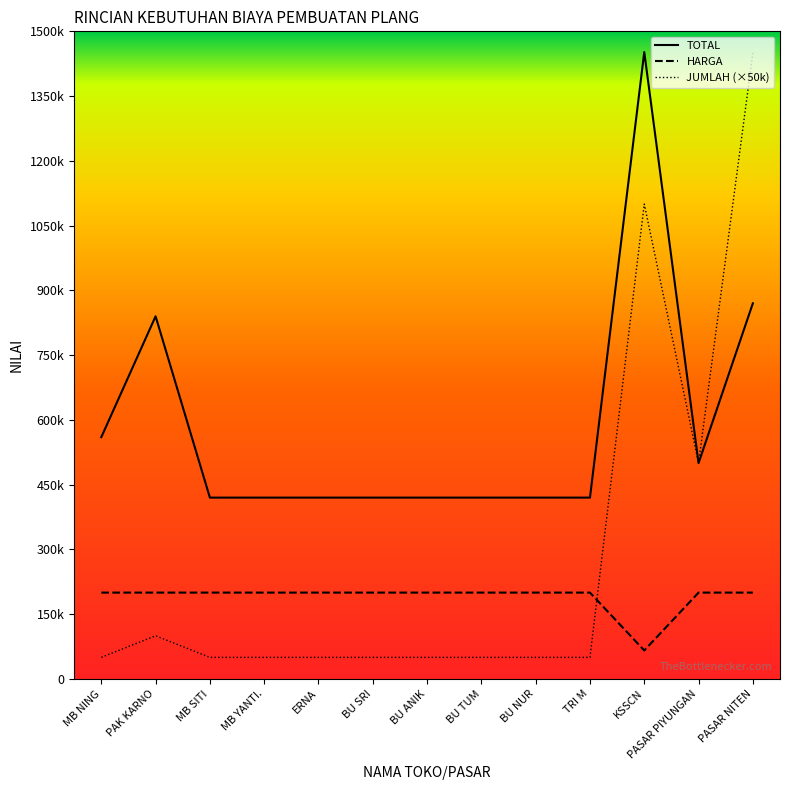

Reading right to left, list all the values displayed in this chart.

TOTAL: PASAR NITEN=870000	PASAR PIYUNGAN=500000	KSSCN=1452000	TRI M=419999	BU NUR=419999	BU TUM=419999	BU ANIK=419999	BU SRI=419999	ERNA=419999	MB YANTI.=419999	MB SITI=419999	PAK KARNO=839999	MB NING=560000
HARGA: PASAR NITEN=200000	PASAR PIYUNGAN=200000	KSSCN=66000	TRI M=200000	BU NUR=200000	BU TUM=200000	BU ANIK=200000	BU SRI=200000	ERNA=200000	MB YANTI.=200000	MB SITI=200000	PAK KARNO=200000	MB NING=200000
JUMLAH (×50k): PASAR NITEN=1450000	PASAR PIYUNGAN=500000	KSSCN=1100000	TRI M=50000	BU NUR=50000	BU TUM=50000	BU ANIK=50000	BU SRI=50000	ERNA=50000	MB YANTI.=50000	MB SITI=50000	PAK KARNO=100000	MB NING=50000